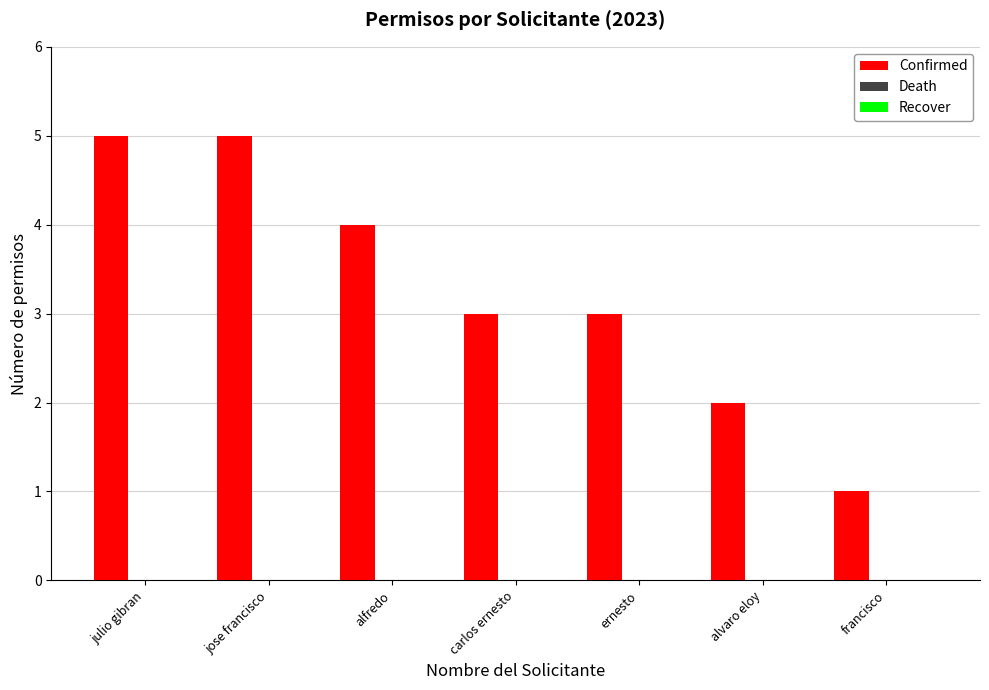

What is the maximum value shown in the chart?

5